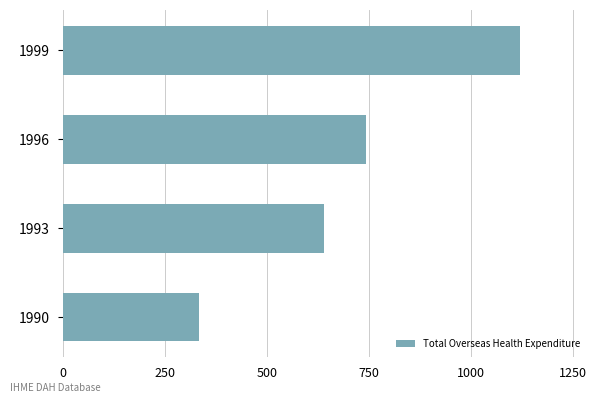

Which category has the lowest value across all series?

1990